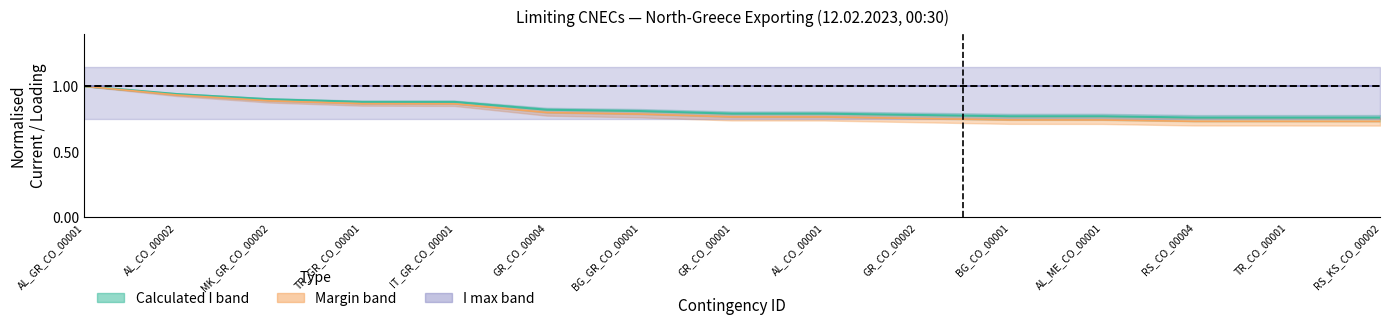

Which category has the lowest value in the I max (CUR) norm series?

AL_GR_CO_00001